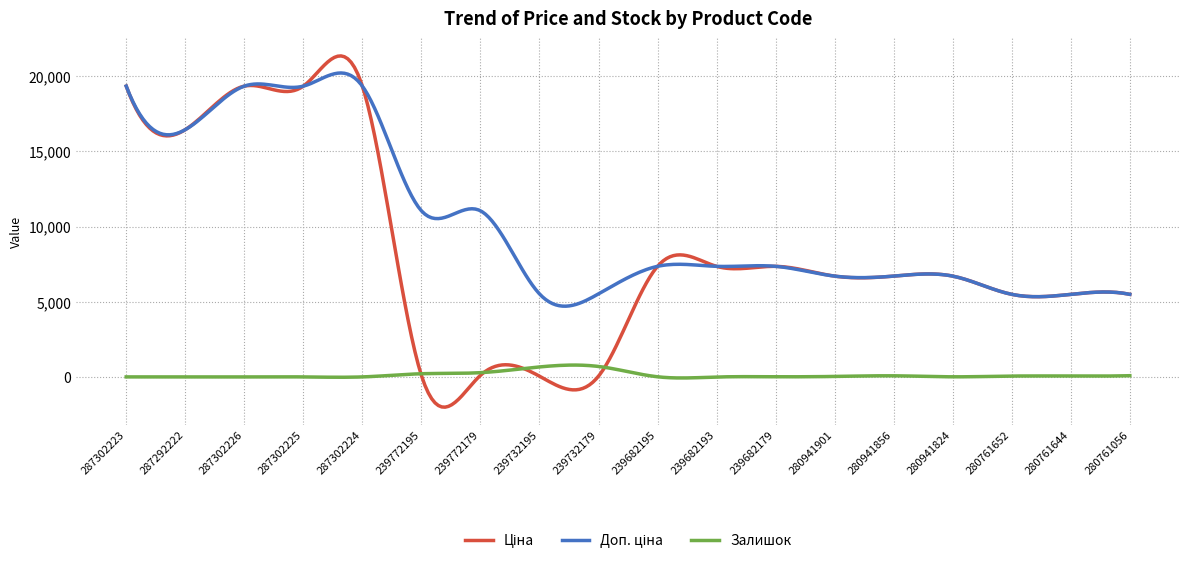

What is the maximum value shown in the chart?

21352.0